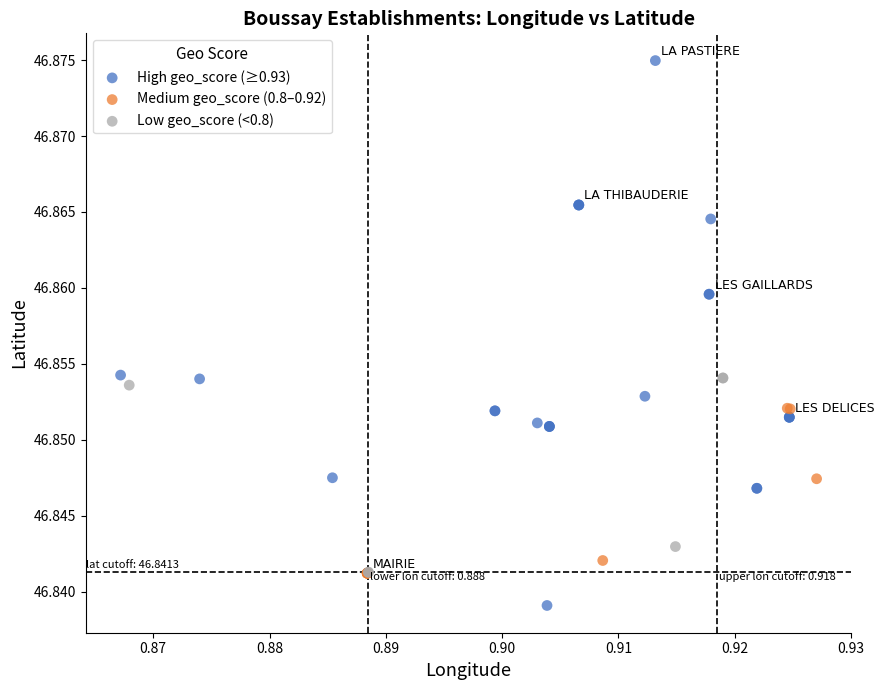

Which series contains the highest Y value?

High geo_score (≥0.93)